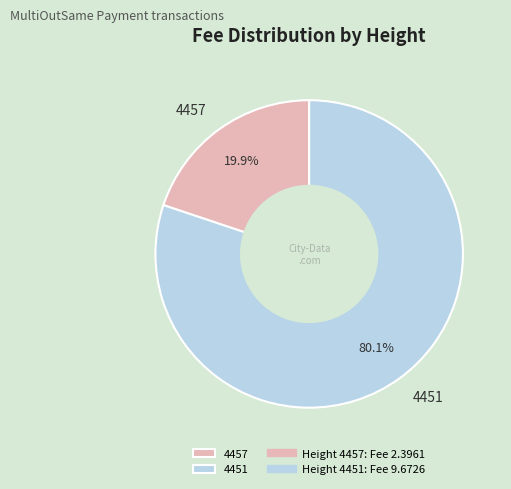

Which slice is the largest?

4451